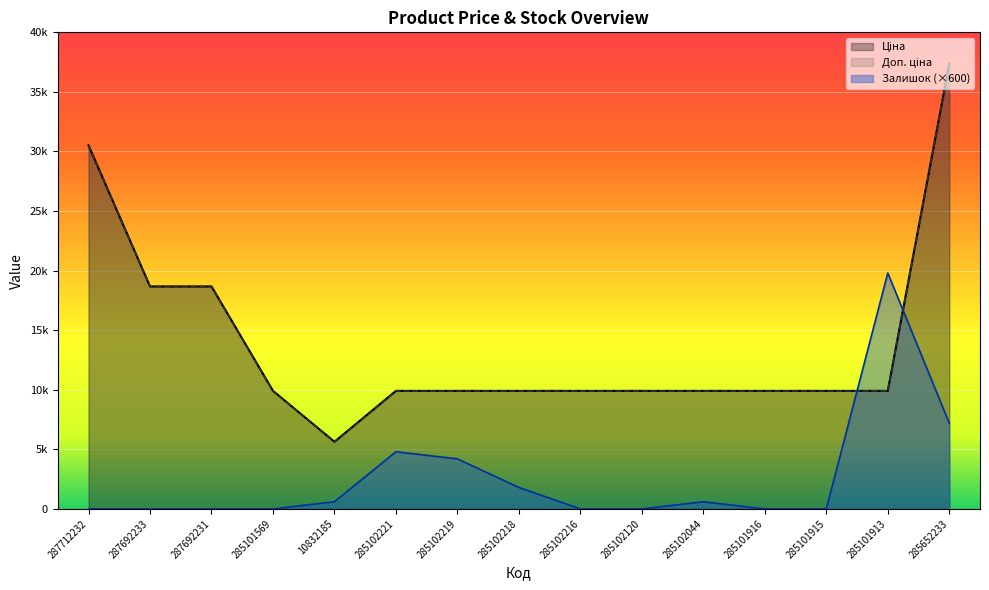

Does the chart display data point markers on the line(s)?

No